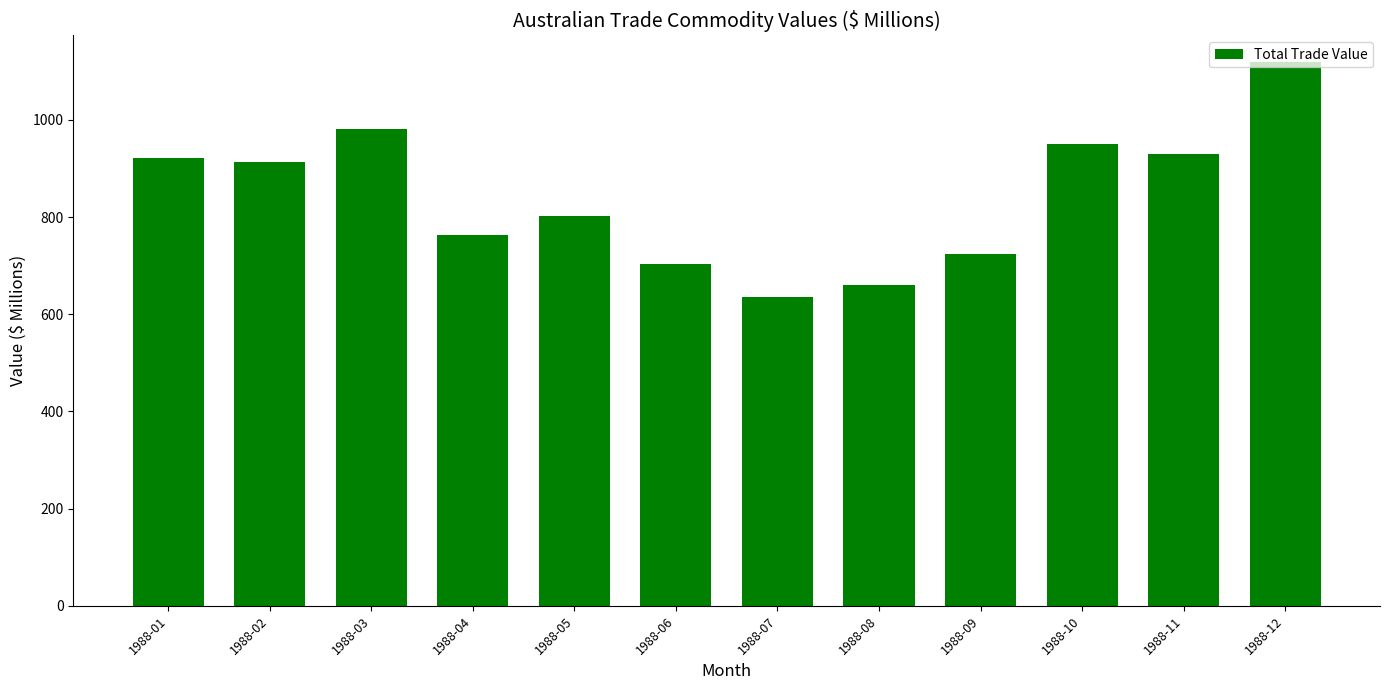

The value at 1988-05 is 802. True or false?

True